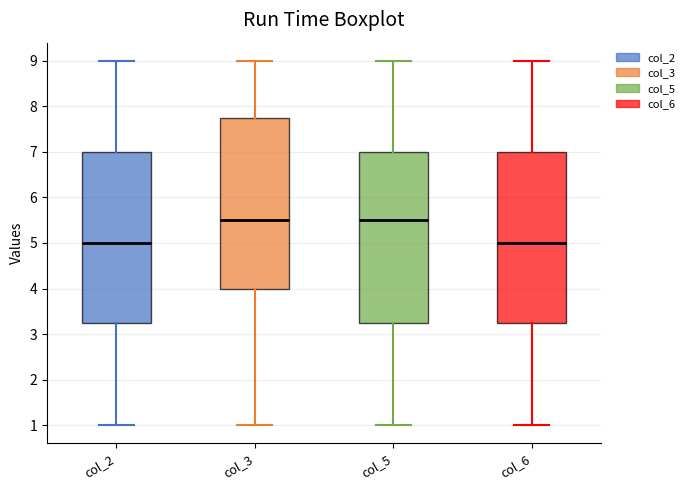

Where does the median line of the box for col_6 sit on the y-axis? The values are not printed on the chart, so give them approximately, as read against the axis.

5.0